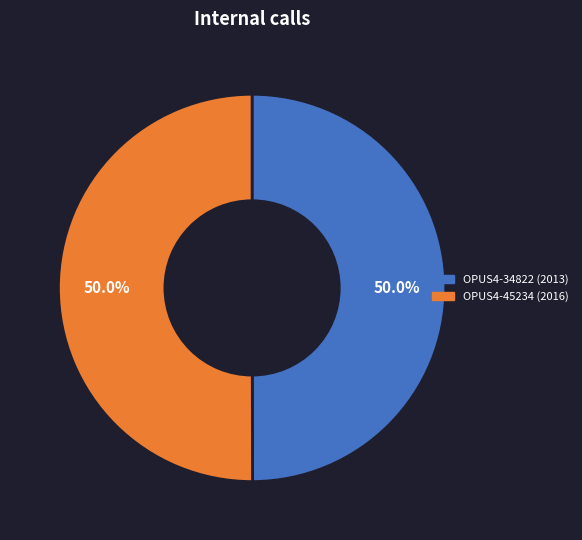

To the nearest percent, what is the combined percentage of OPUS4-45234 and OPUS4-34822?

100%